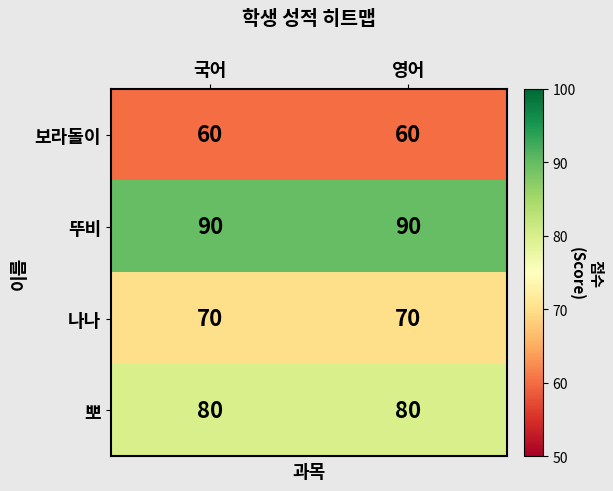

What is the sum of all 뚜비 values?

180